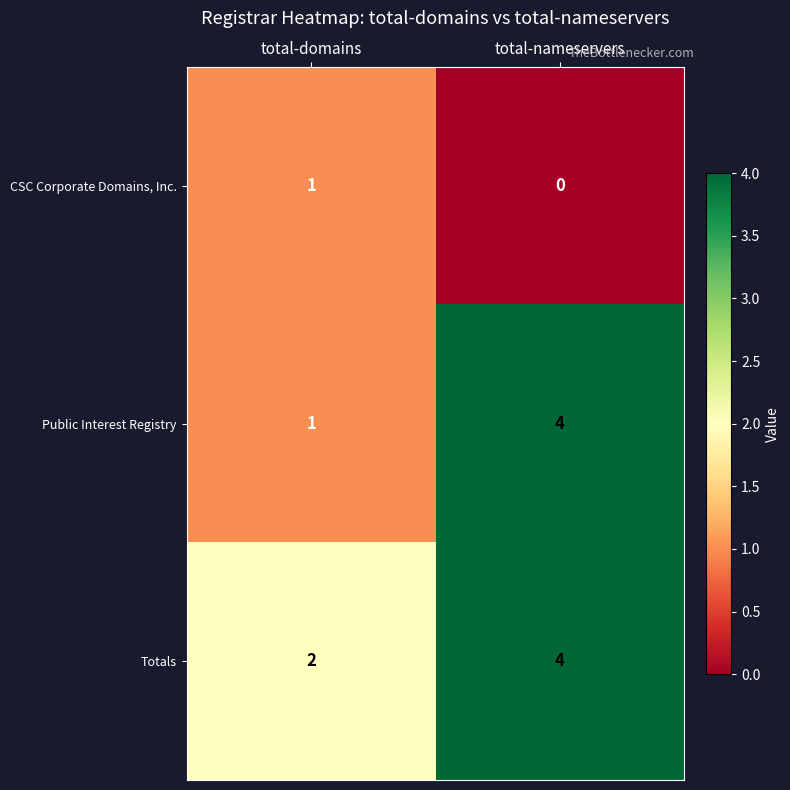

At which category is the sum across all series the highest?

total-nameservers